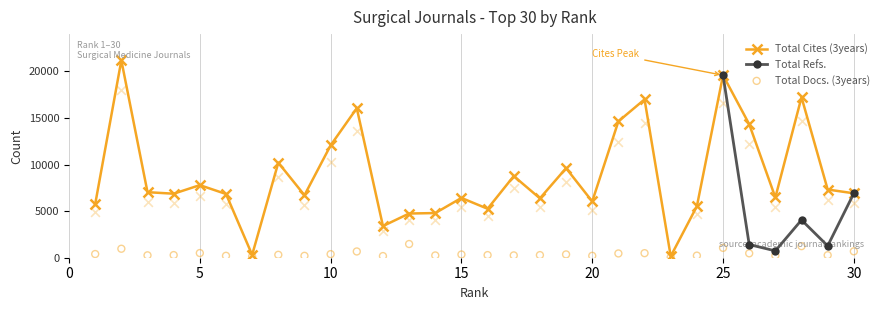

Which series has the largest total across all categories?

Total Cites (3years)